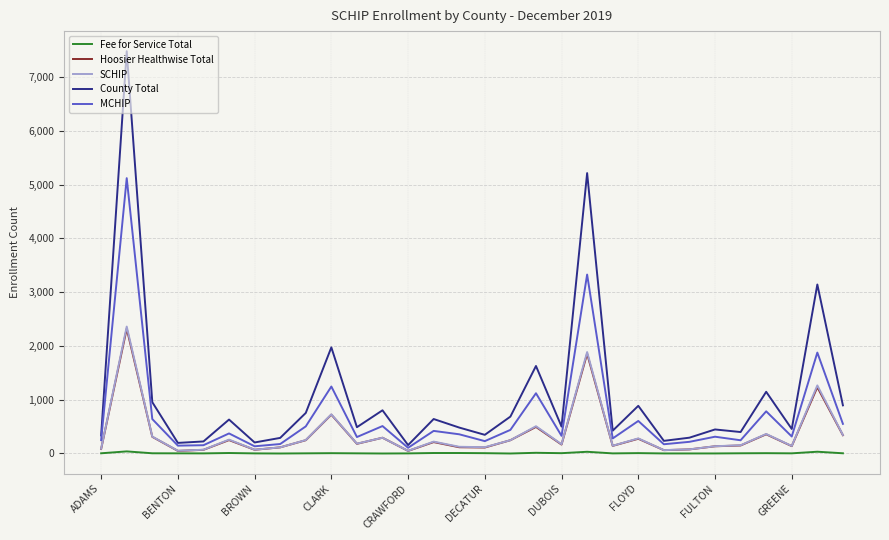

Which series has the largest total across all categories?

County Total